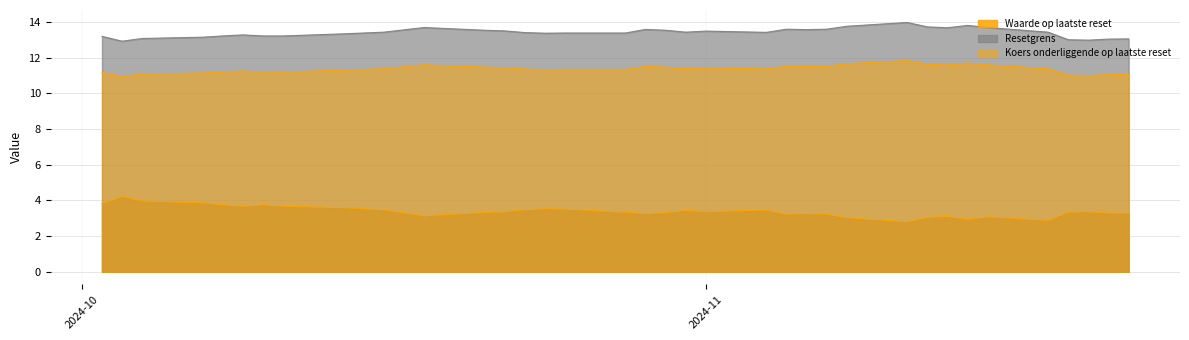

True or false: Koers onderliggende op laatste reset and Resetgrens intersect in this chart.

False